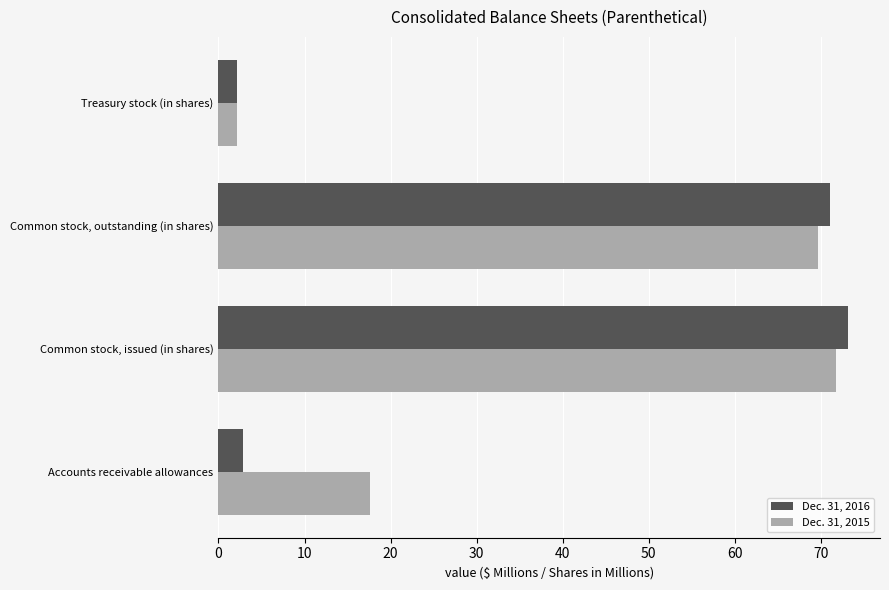

At which label is Dec. 31, 2015 closest to 37?

Accounts receivable allowances